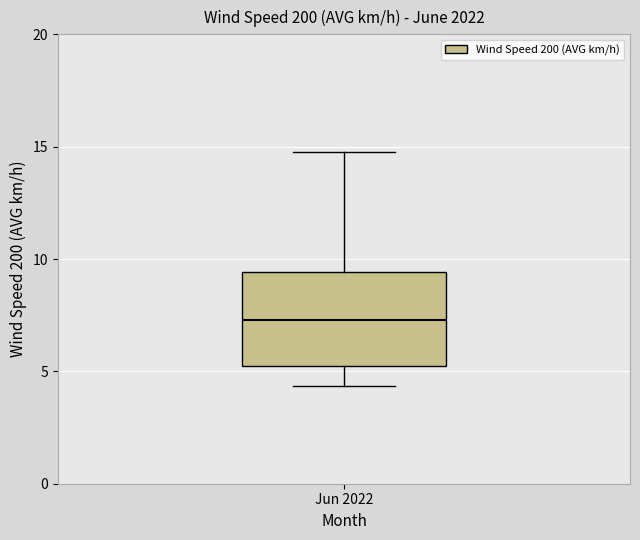

Read this box plot against the y-axis: the position of the median line, the range covered by the box, and the ends of both whiskers. The values are not printed on the chart, so give them approximately, as read against the axis.

median 7.5, box 5.0 to 9.5, whiskers 4.5 to 15.0